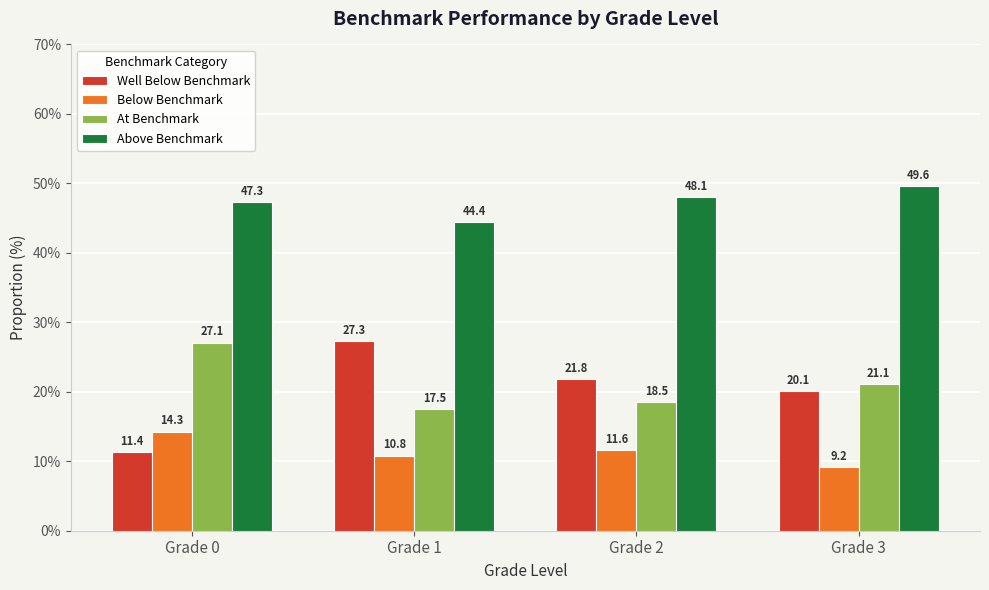

What are all the series names shown in the legend?

Well Below Benchmark, Below Benchmark, At Benchmark, Above Benchmark